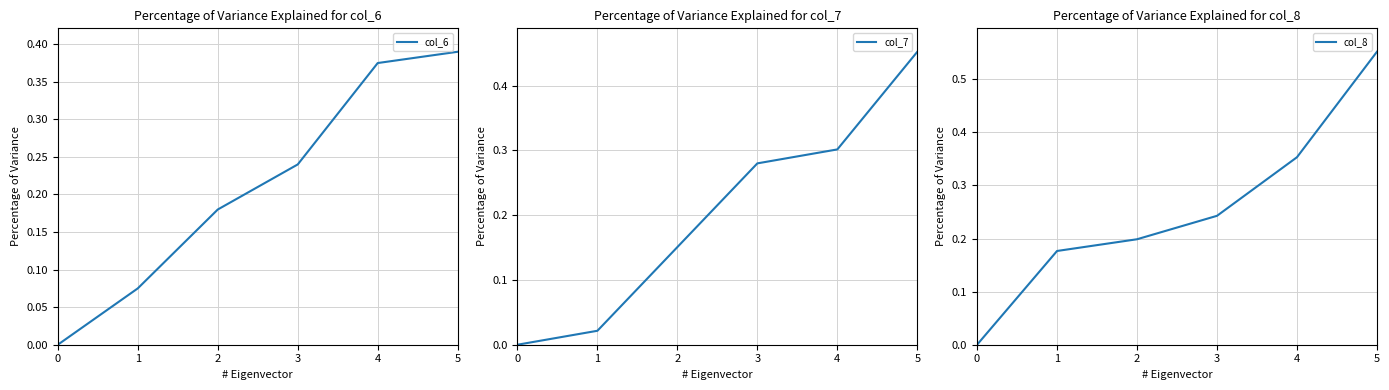

What is the difference between the second highest and second lowest values in the col_8 series?

0.2